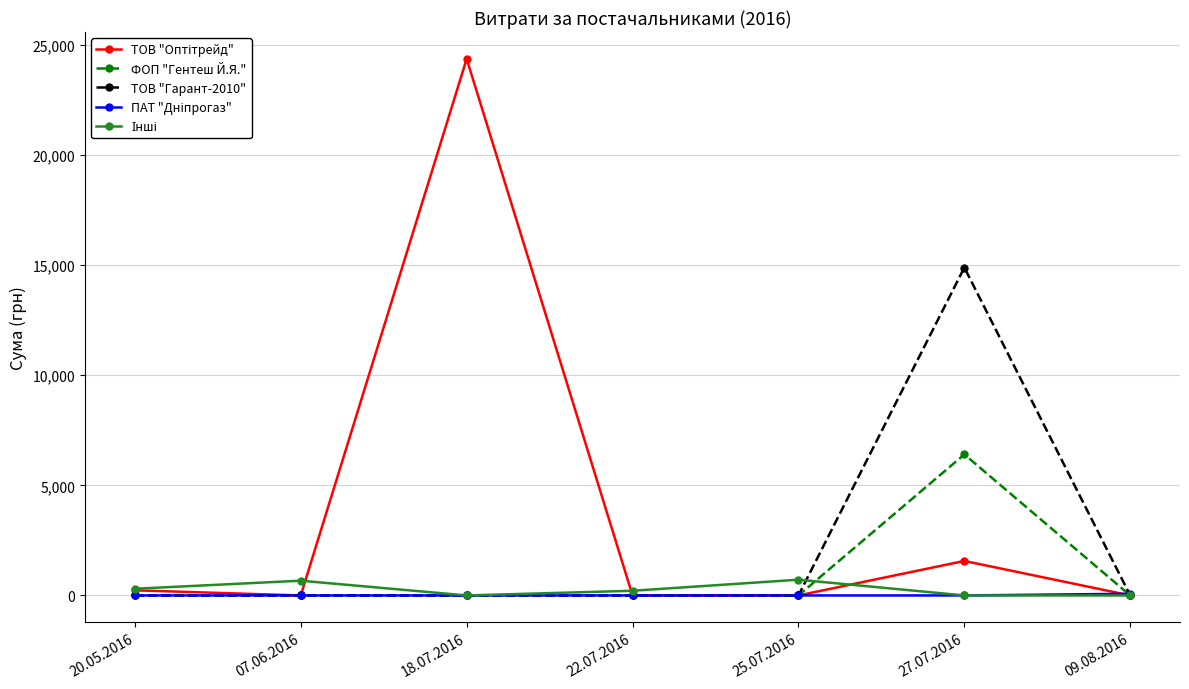

Is this an area chart (filled region under the line)?

No